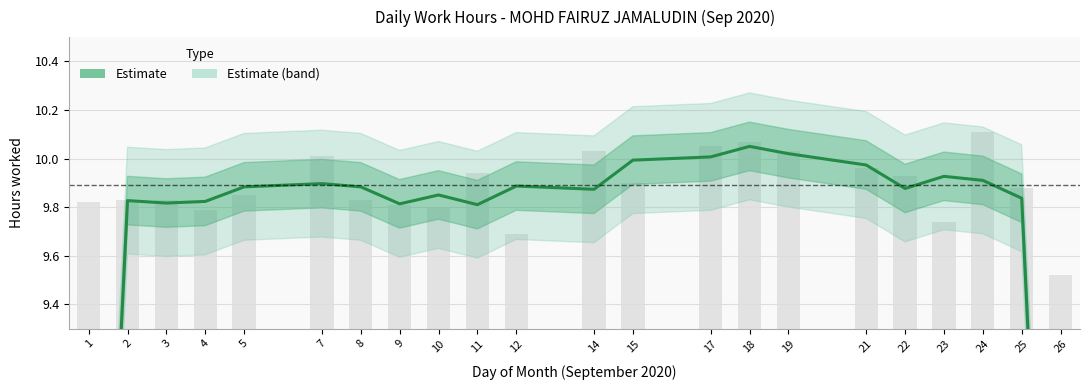

List the labels in order of value, largest first.

18, 19, 17, 15, 21, 23, 24, 7, 12, 5, 8, 22, 14, 10, 25, 2, 4, 3, 9, 11, 1, 26